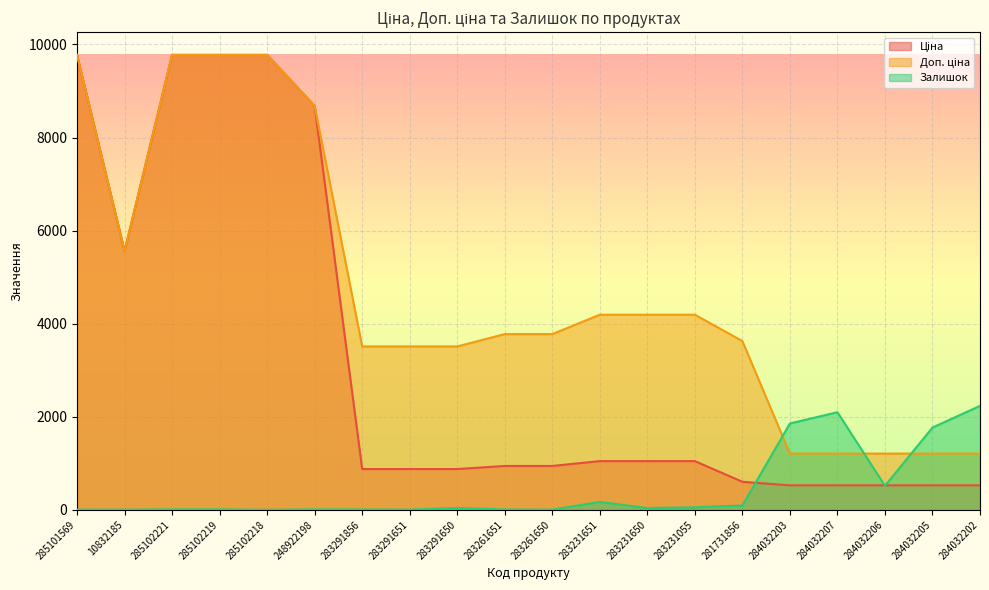

At 284032207, list the series in order from smallest to largest.

Ціна, Доп. ціна, Залишок